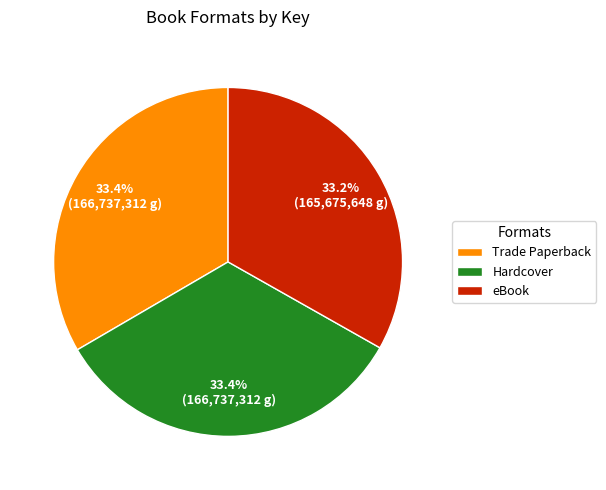

Is there a majority slice in this chart?

No